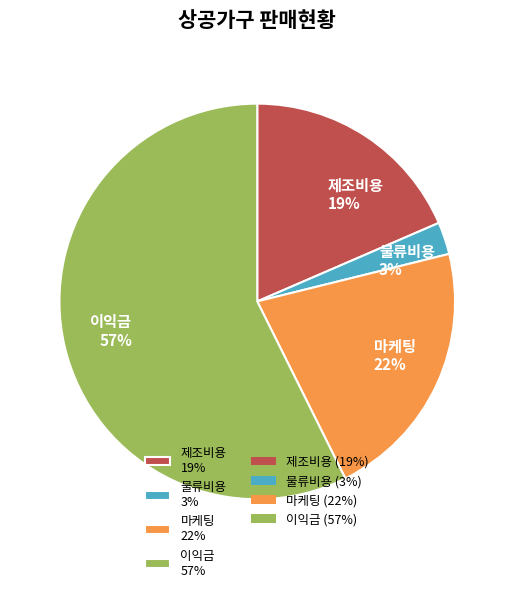

What is the largest slice in the pie chart?

이익금